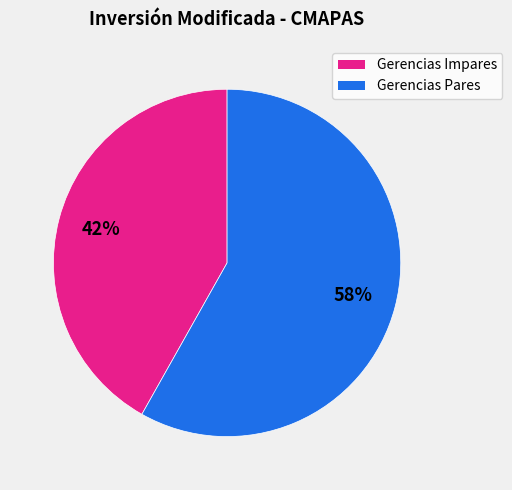

Between Gerencias Impares and Gerencias Pares, which is larger?

Gerencias Pares